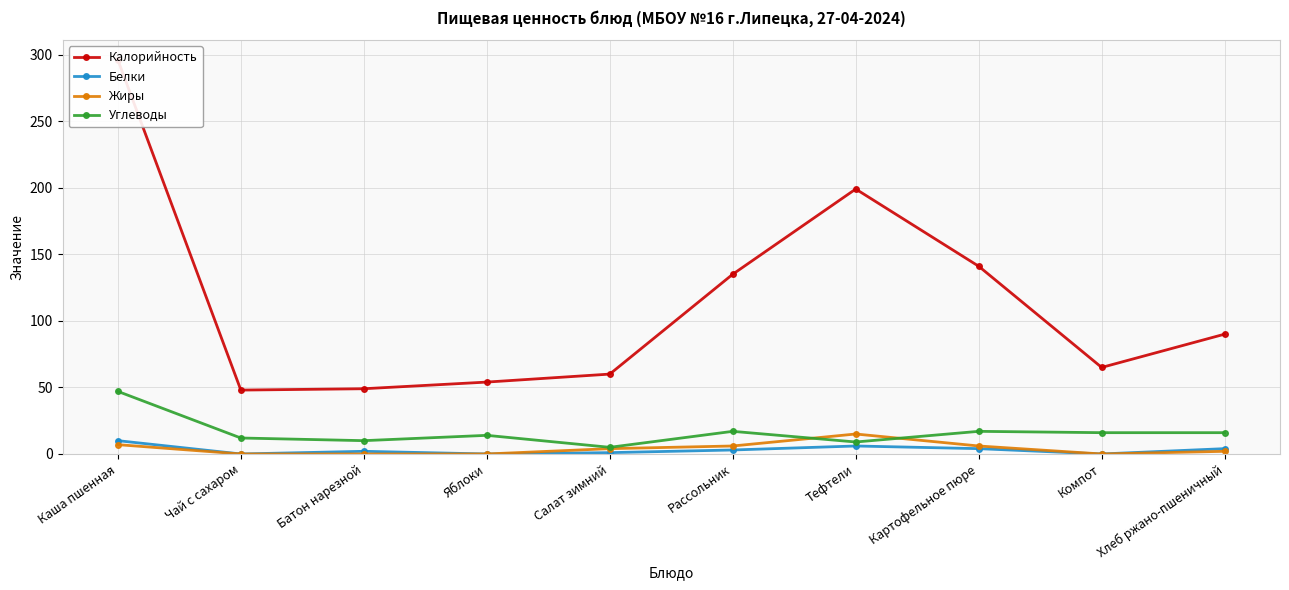

Reading left to right, extract all data points from this chart.

Калорийность: 296.0	48.0	49.0	54.0	60.0	135.0	199.0	141.0	65.0	90.0
Белки: 10.0	0.0	2.0	0.0	1.0	3.0	6.0	4.0	0.0	4.0
Жиры: 7.0	0.0	0.0	0.0	4.0	6.0	15.0	6.0	0.0	2.0
Углеводы: 47.0	12.0	10.0	14.0	5.0	17.0	9.0	17.0	16.0	16.0